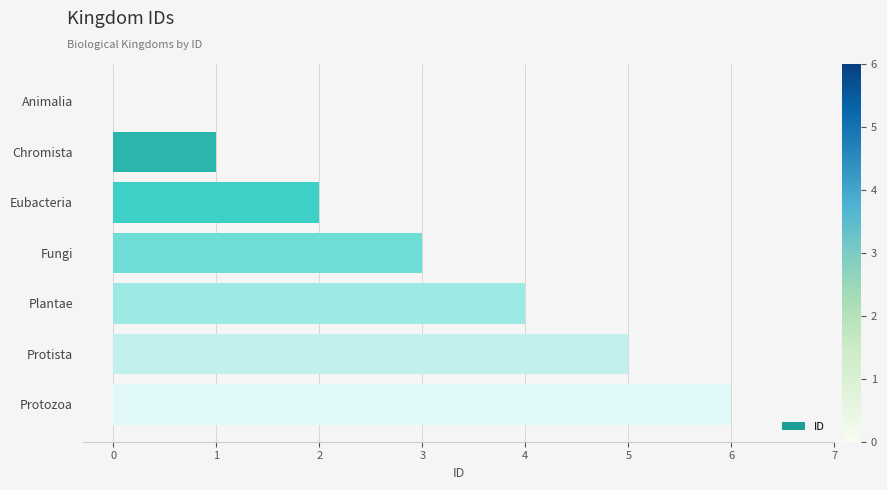

What is the sum of the values at Plantae and Animalia?

4